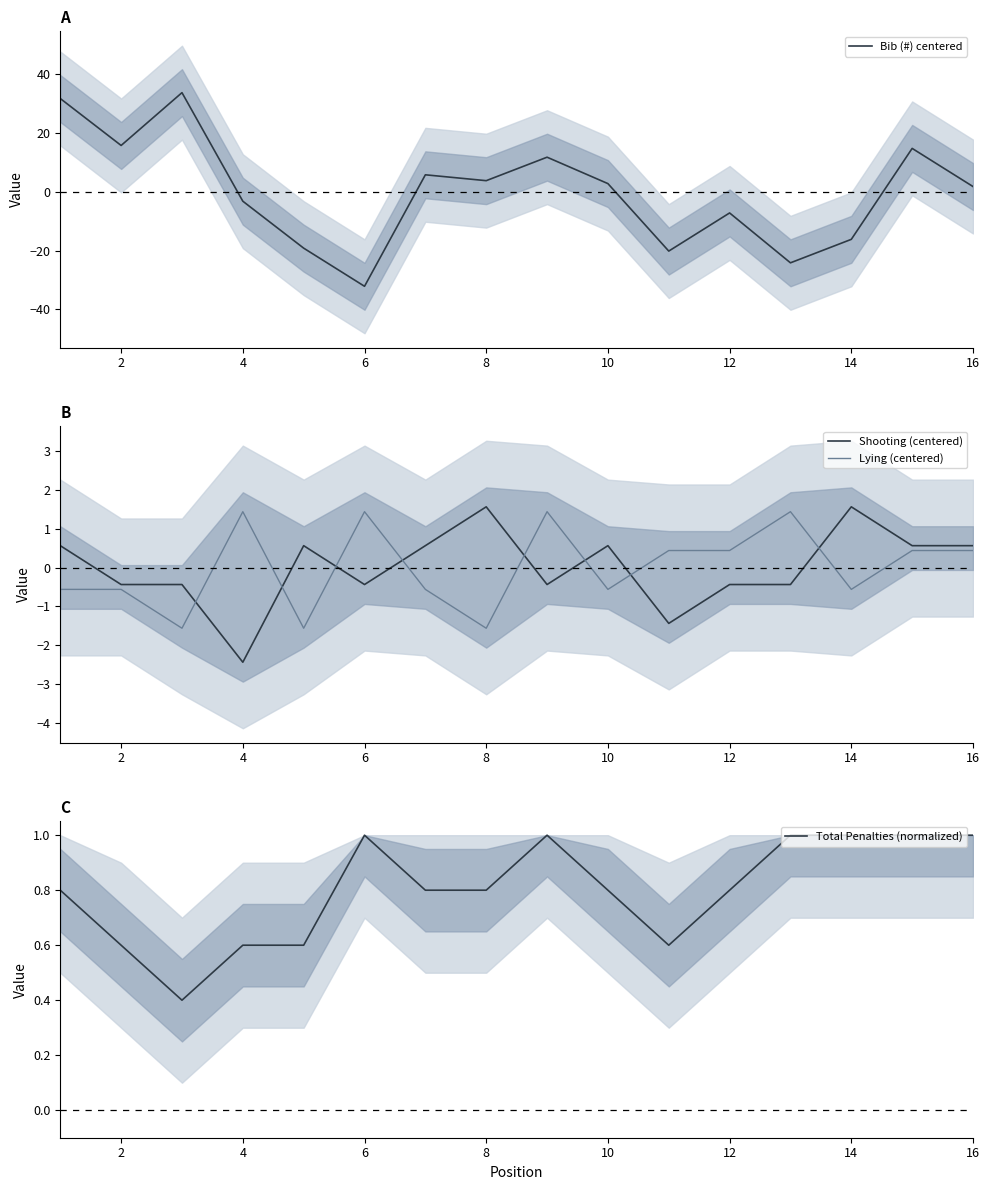

The value of Bib (#) centered at 12 is -2.1. True or false?

False